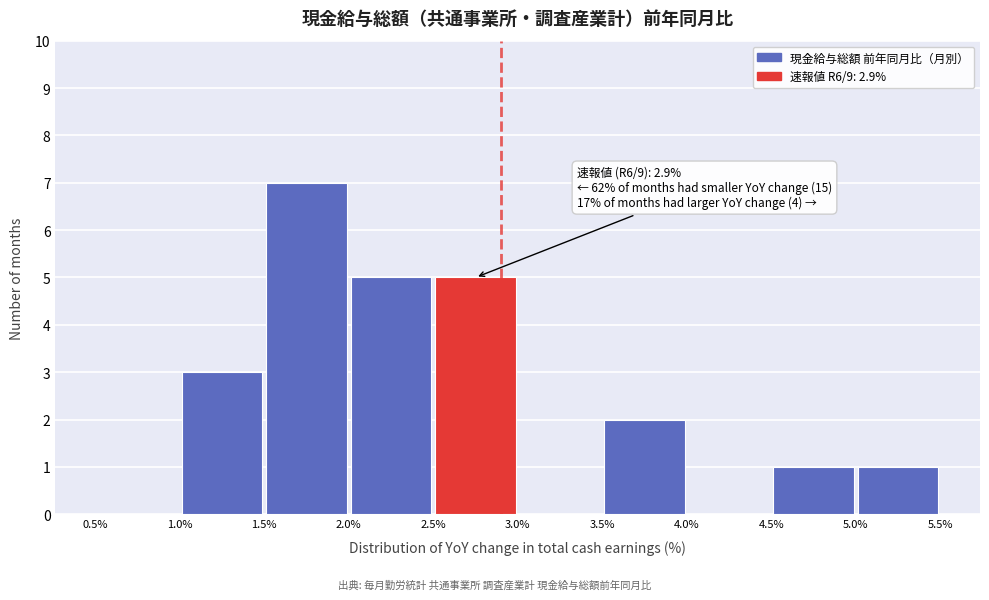

Over which range of the x-axis is the bar tallest?

1.5% to 2.0%